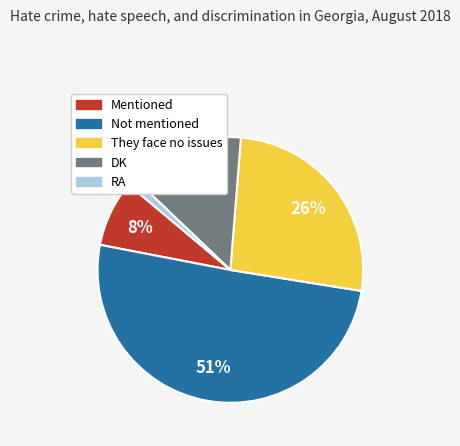

Which has a higher value, They face no issues or RA?

They face no issues